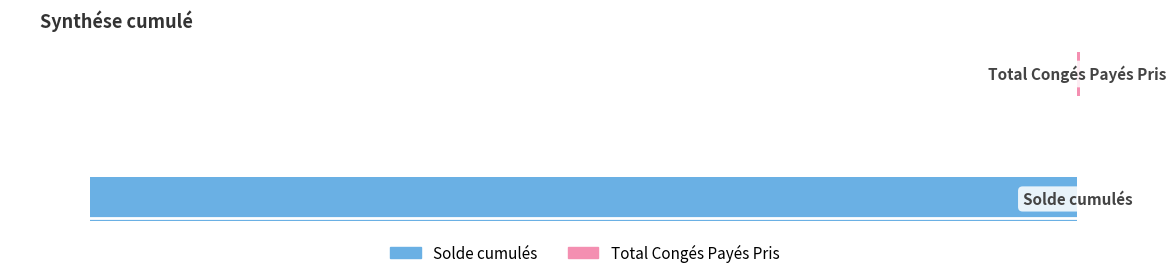

What is the difference between the maximum and minimum values in the Solde cumulés series?

4246.5